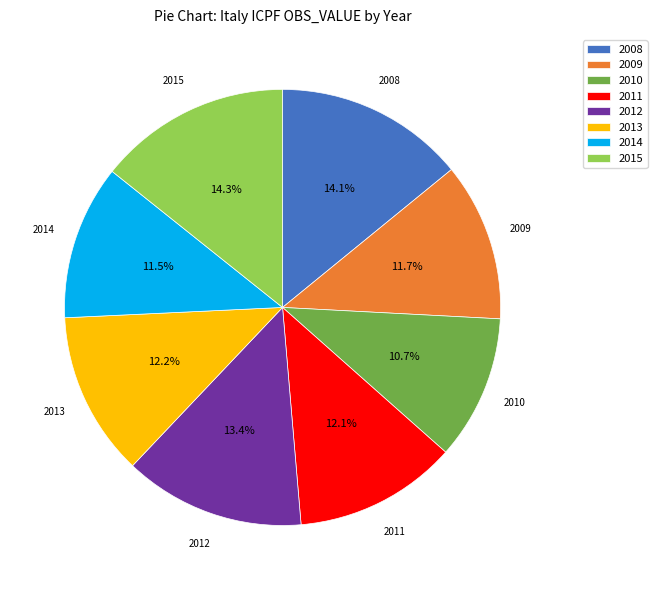

Count the number of slices in the pie.

8